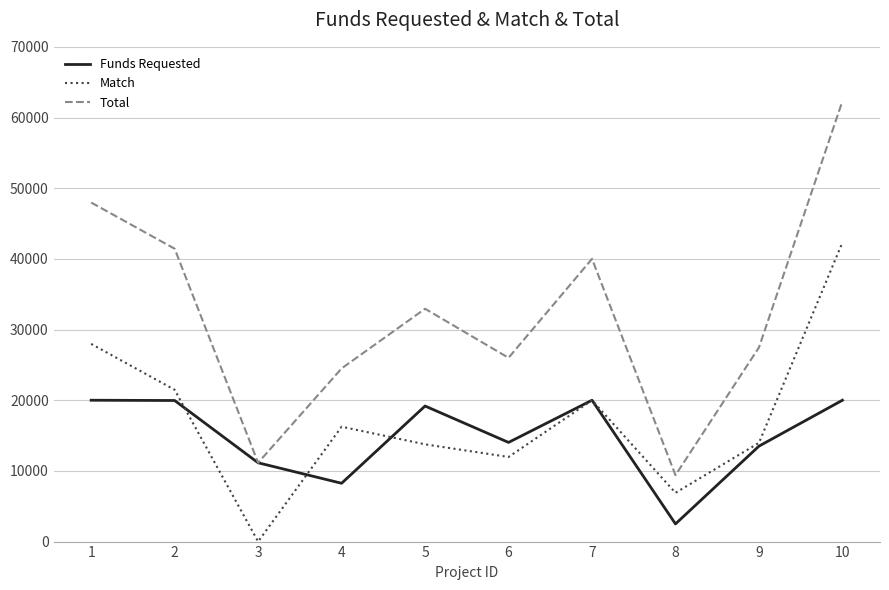

True or false: Total and Match cross at least once.

False